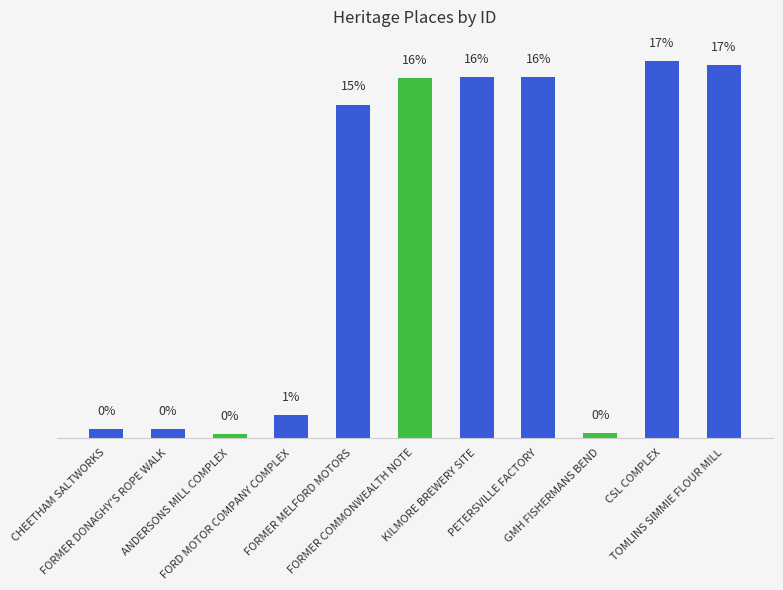

Are the bars horizontal?

No